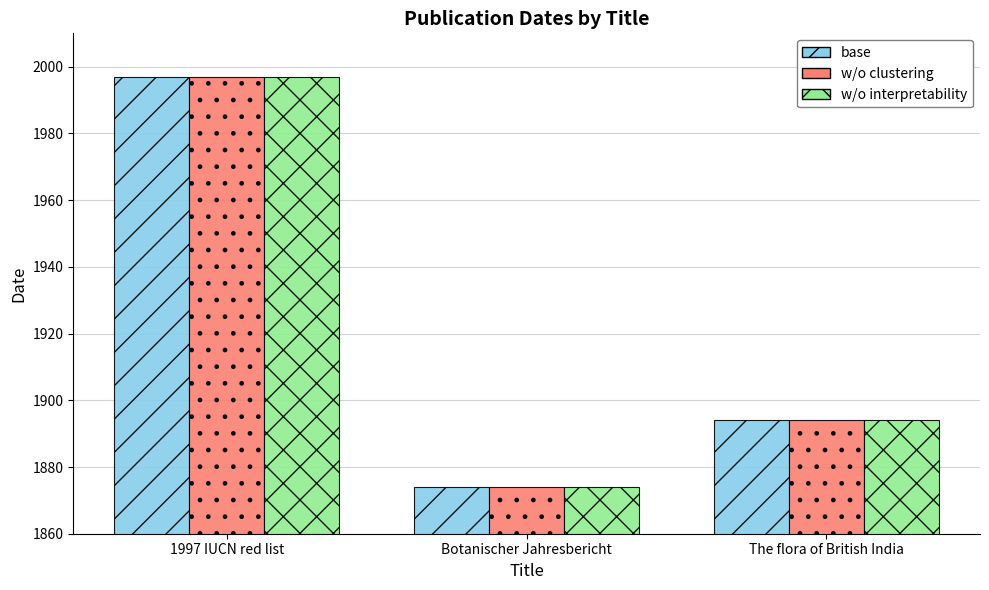

What is the maximum value shown in the chart?

1997